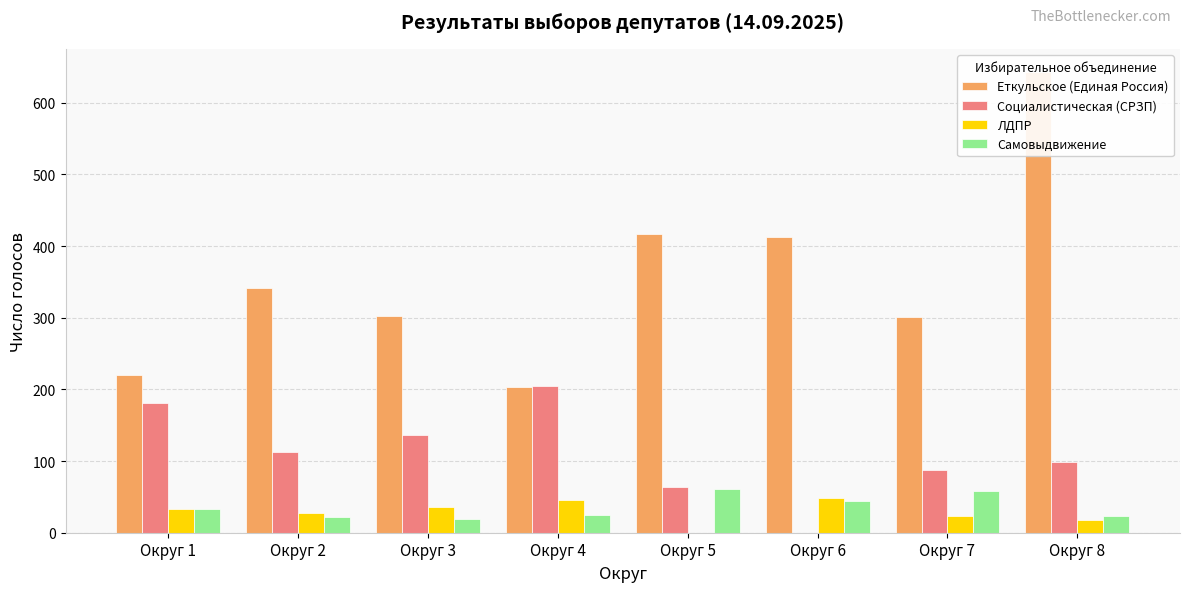

Reading left to right, extract all data points from this chart.

Еткульское (Единая Россия): Округ 1=220	Округ 2=342	Округ 3=303	Округ 4=203	Округ 5=417	Округ 6=413	Округ 7=301	Округ 8=643
Социалистическая (СРЗП): Округ 1=181	Округ 2=113	Округ 3=137	Округ 4=205	Округ 5=64	Округ 6=0	Округ 7=88	Округ 8=98
ЛДПР: Округ 1=33	Округ 2=27	Округ 3=36	Округ 4=45	Округ 5=0	Округ 6=49	Округ 7=23	Округ 8=18
Самовыдвижение: Округ 1=33	Округ 2=22	Округ 3=19	Округ 4=25	Округ 5=61	Округ 6=44	Округ 7=58	Округ 8=23